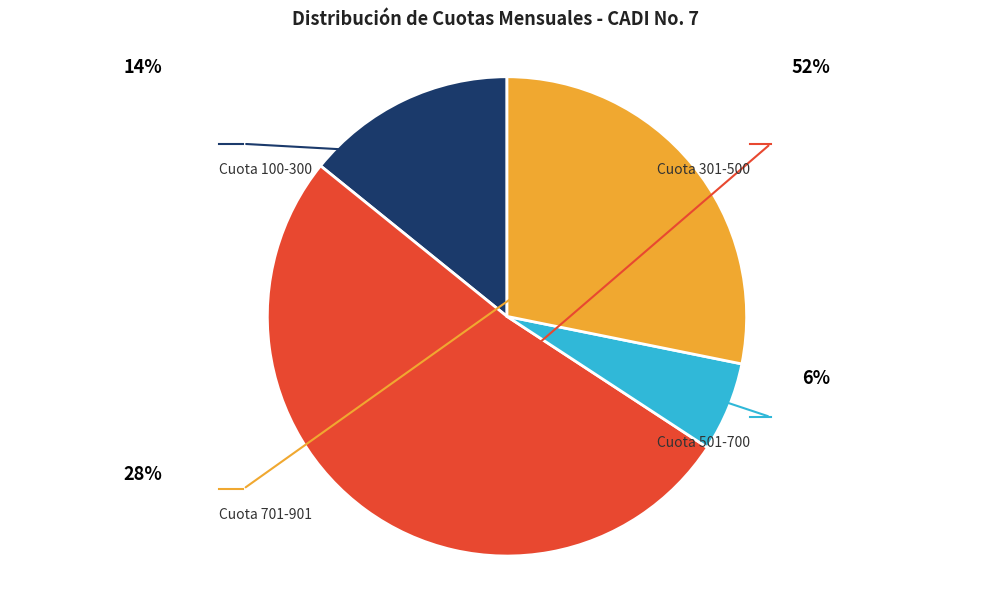

Does any single category account for the majority?

Yes